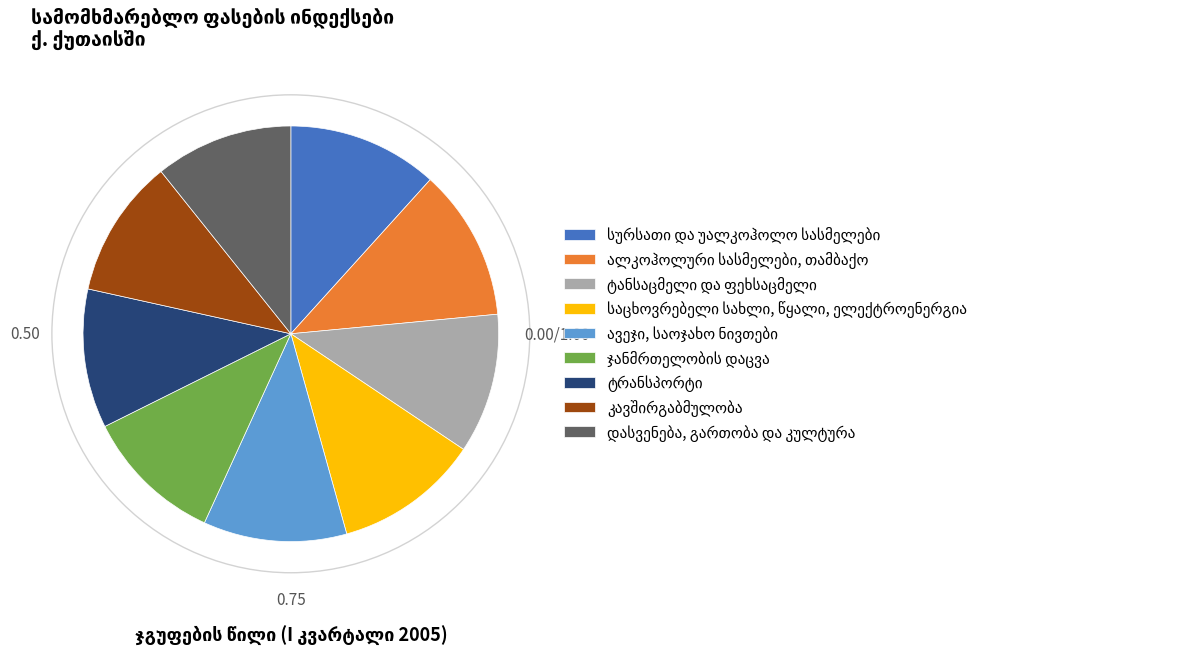

Is there any slice that represents more than half of the pie?

No